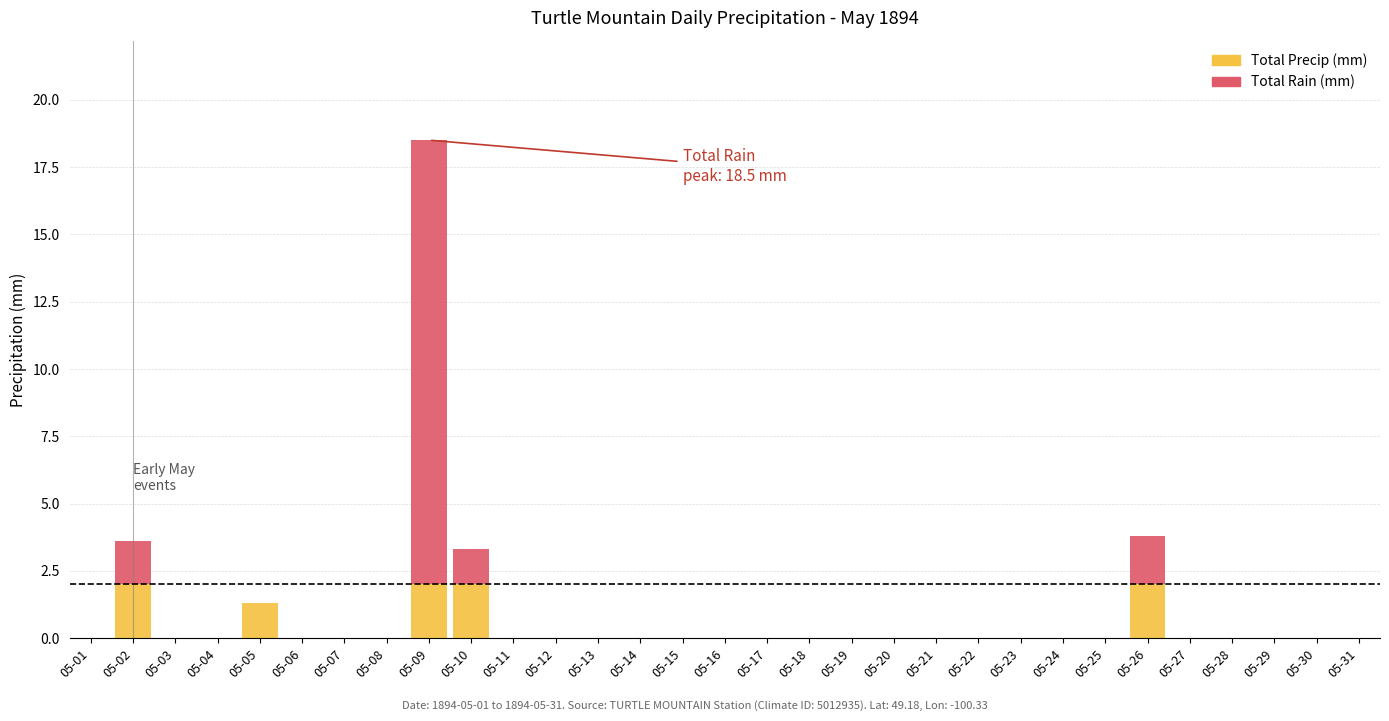

The Total Precip (mm) series shows 0.0 at 05-07. True or false?

True